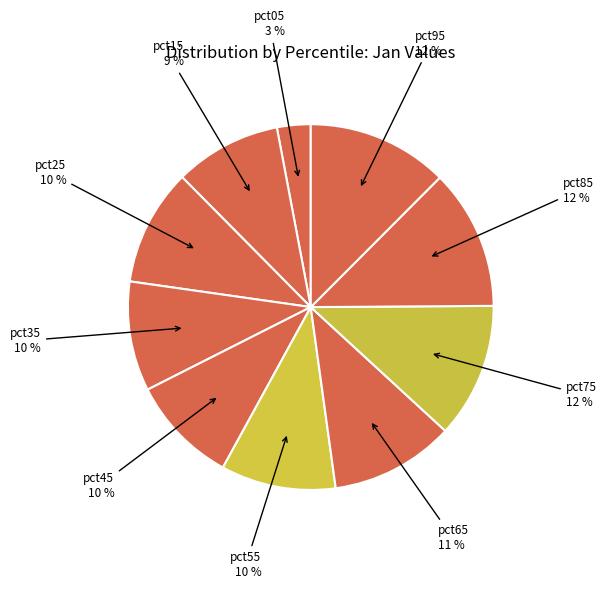

Rank the categories by value from lowest to highest.

pct05, pct15, pct45, pct35, pct55, pct25, pct65, pct75, pct85, pct95